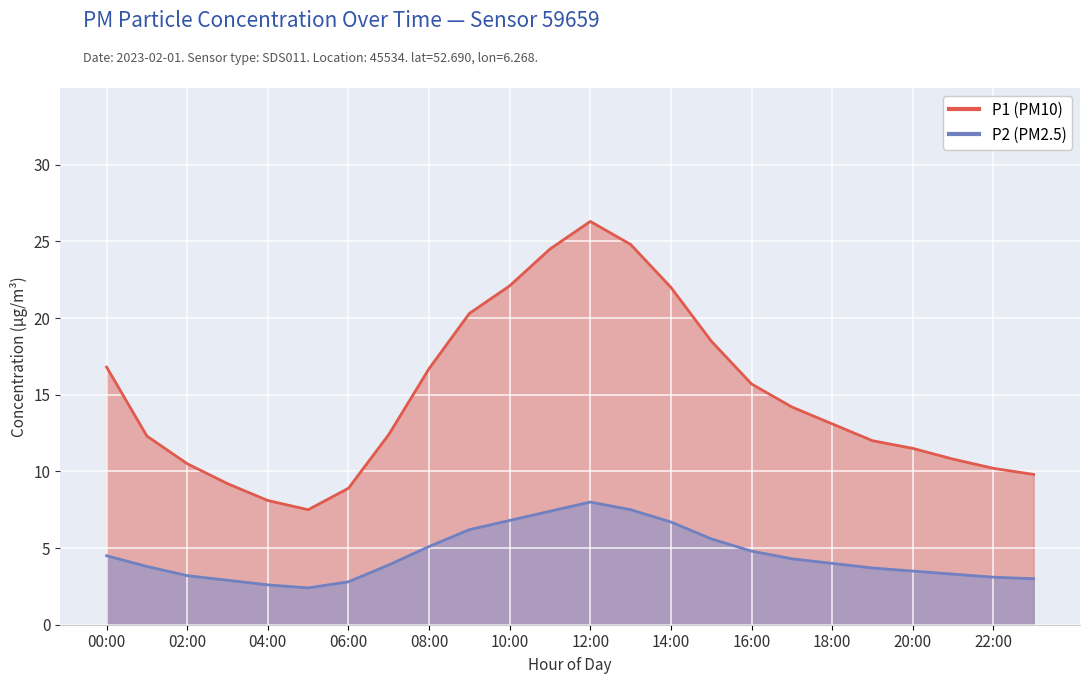

How many interior local valleys does the P1 series have?

1